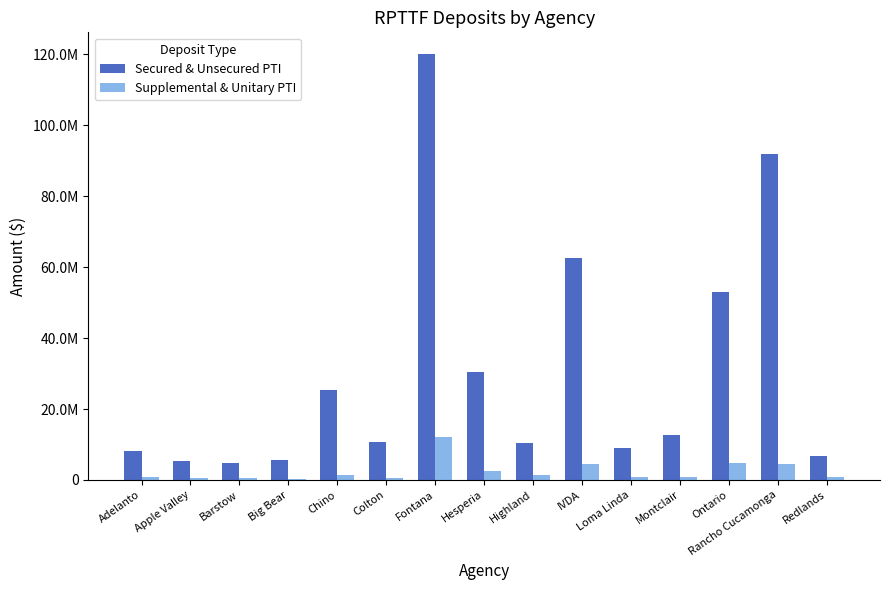

What are all the series names shown in the legend?

Secured & Unsecured PTI, Supplemental & Unitary PTI